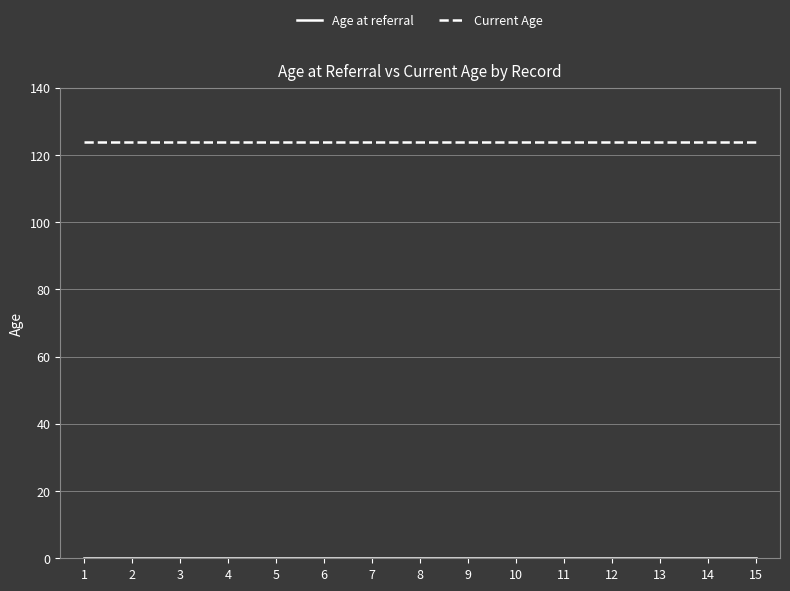

What is the difference between the highest and lowest values at 10?

124